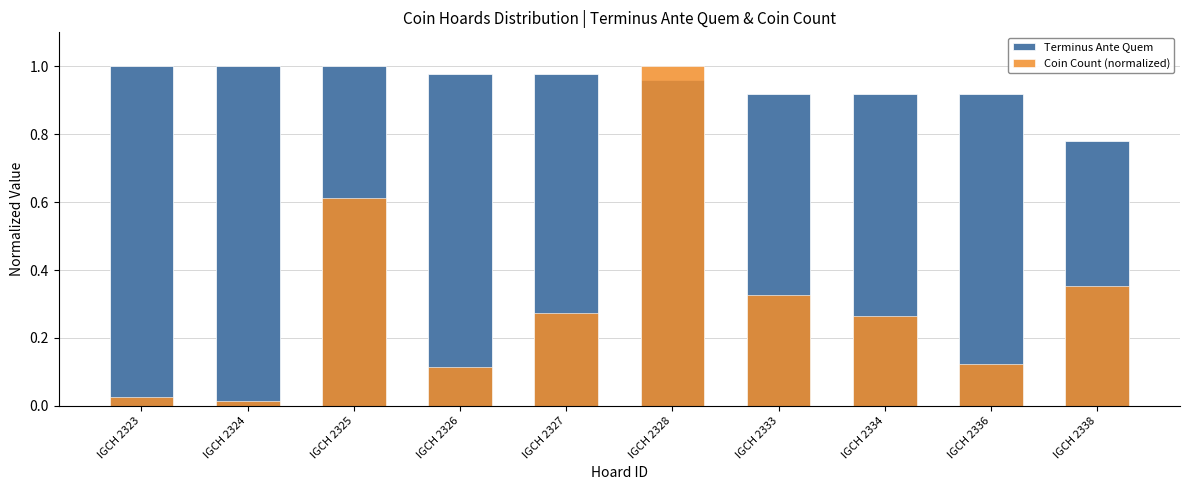

Reading left to right, transcribe all the data shown in this chart.

Terminus Ante Quem: IGCH 2323=1.0	IGCH 2324=1.0	IGCH 2325=1.0	IGCH 2326=1.0	IGCH 2327=1.0	IGCH 2328=1.0	IGCH 2333=0.9	IGCH 2334=0.9	IGCH 2336=0.9	IGCH 2338=0.8
Coin Count (normalized): IGCH 2323=0.0	IGCH 2324=0.0	IGCH 2325=0.6	IGCH 2326=0.1	IGCH 2327=0.3	IGCH 2328=1.0	IGCH 2333=0.3	IGCH 2334=0.3	IGCH 2336=0.1	IGCH 2338=0.4